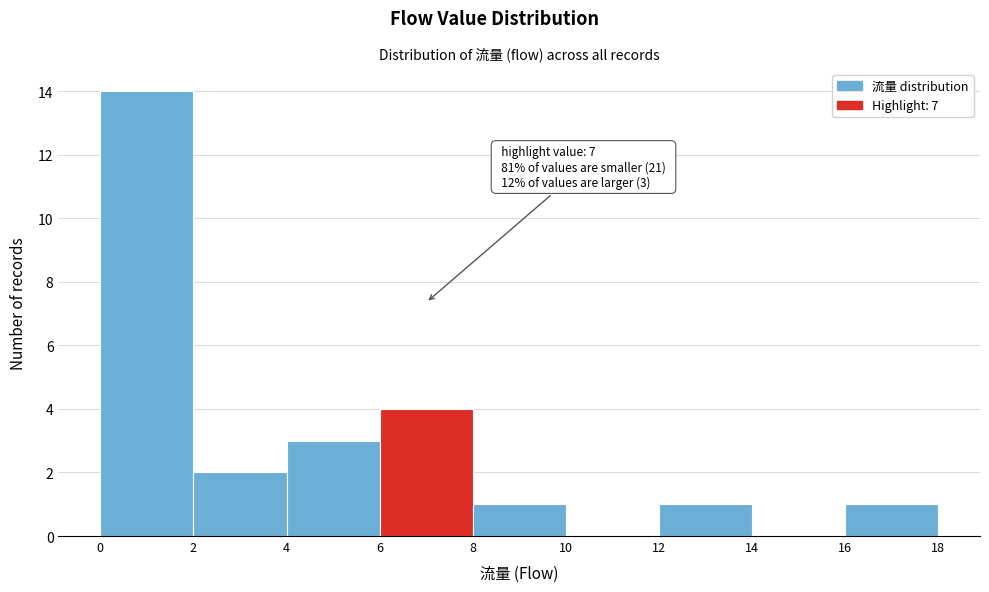

Which range on the x-axis has the tallest bar?

0 to 2